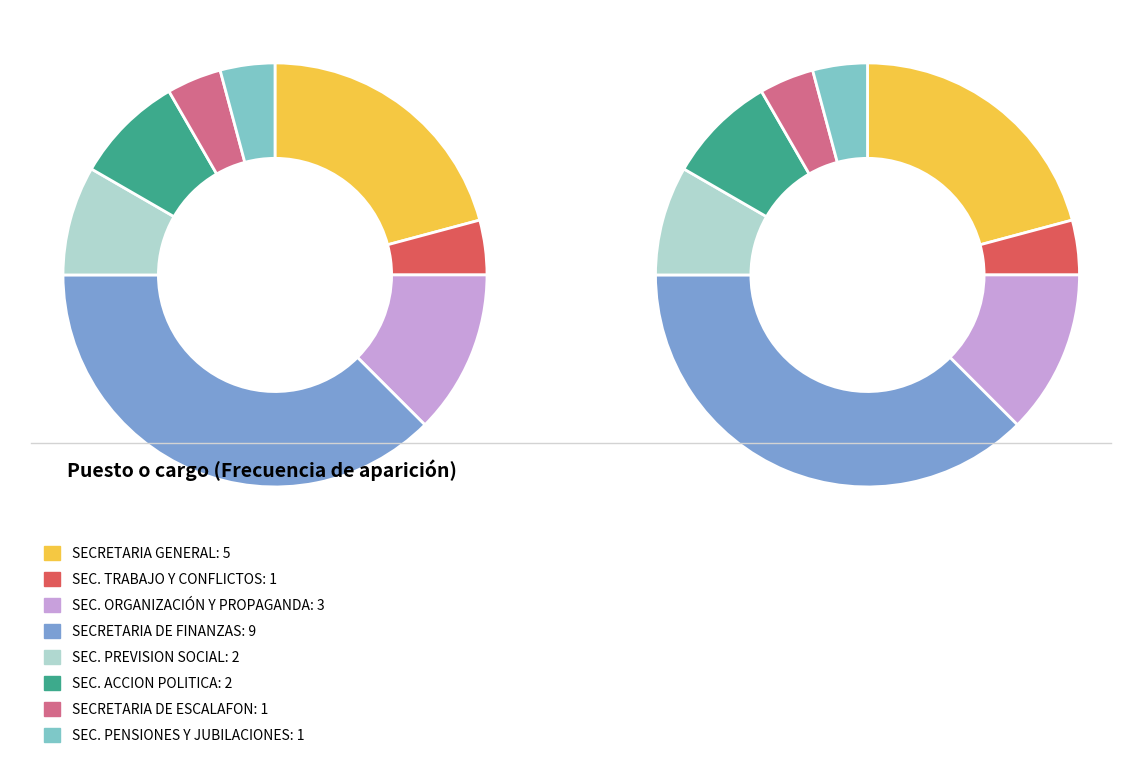

To the nearest percent, what is the difference between the largest and smallest slice percentages?

33%